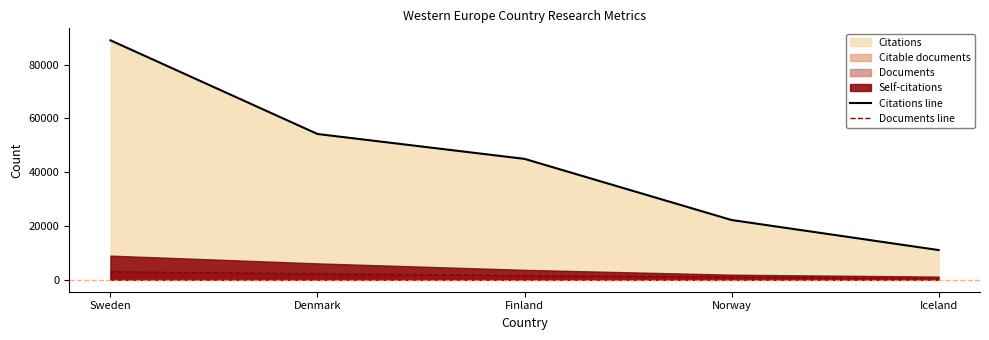

Which category has the lowest value across all series?

Iceland